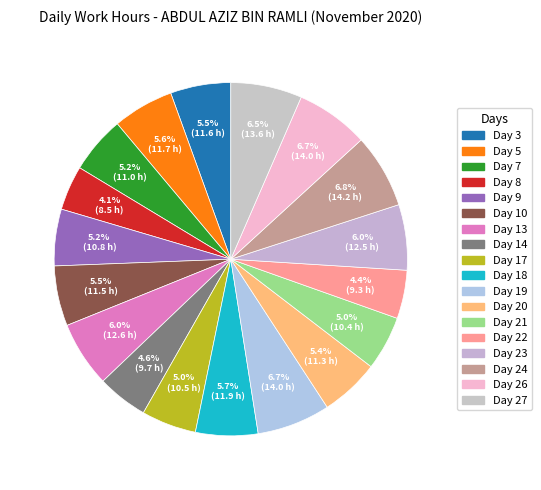

To the nearest percent, what is the difference between the largest and smallest slice percentages?

3%